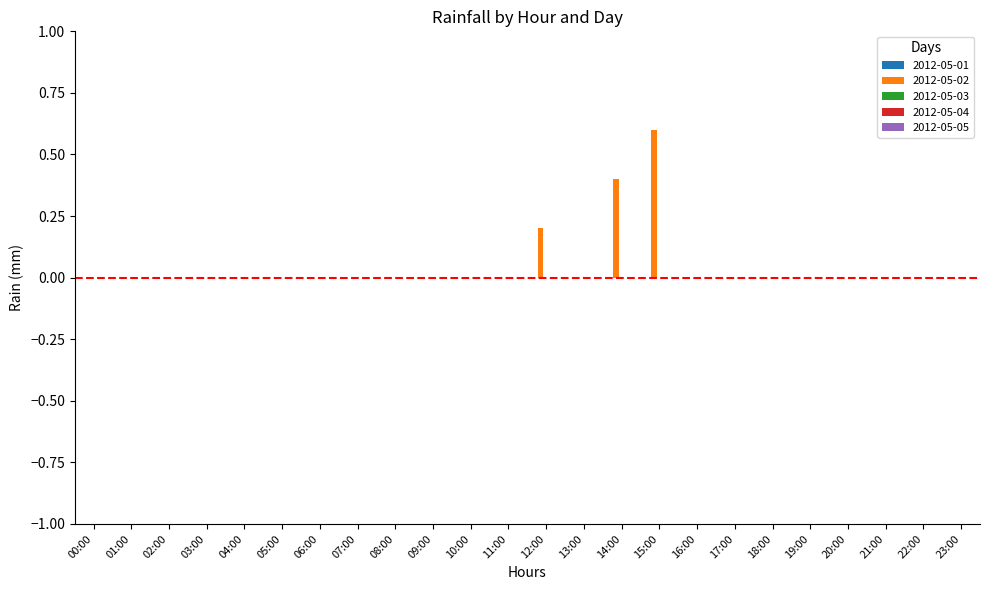

Which label corresponds to the largest value in the chart?

15:00